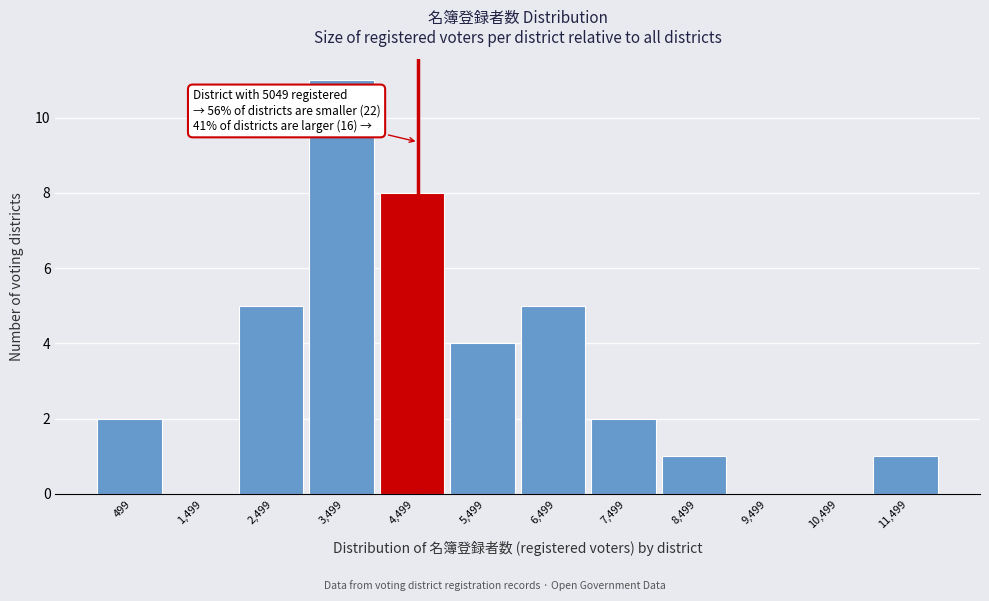

Reading left to right, what are all the values shown in this chart?

499=2	1,499=0	2,499=5	3,499=11	4,499=8	5,499=4	6,499=5	7,499=2	8,499=1	9,499=0	10,499=0	11,499=1